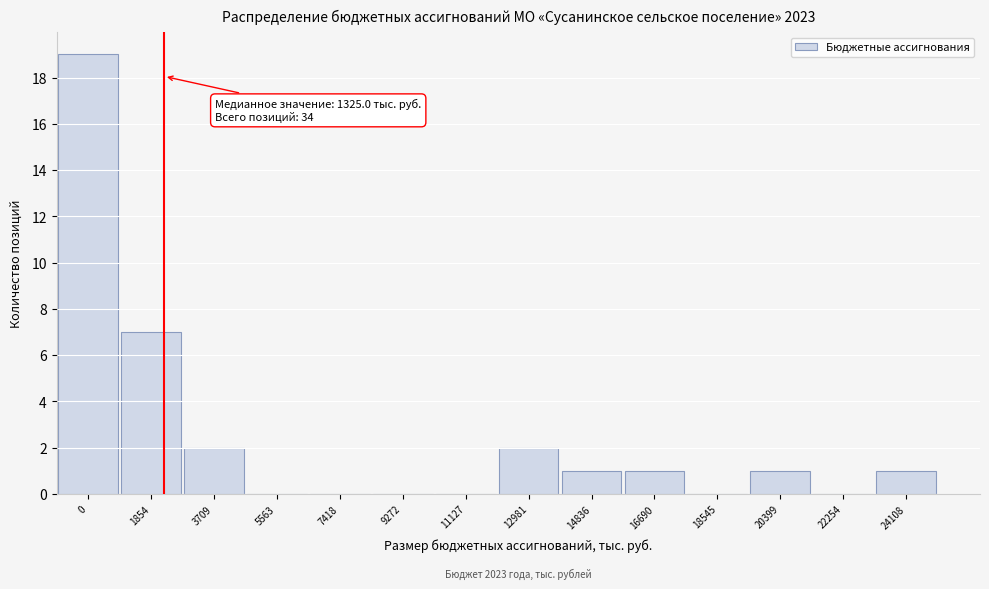

Reading left to right, extract all data points from this chart.

0=19	1854=7	3709=2	5563=0	7418=0	9272=0	11127=0	12981=2	14836=1	16690=1	18545=0	20399=1	22254=0	24108=1